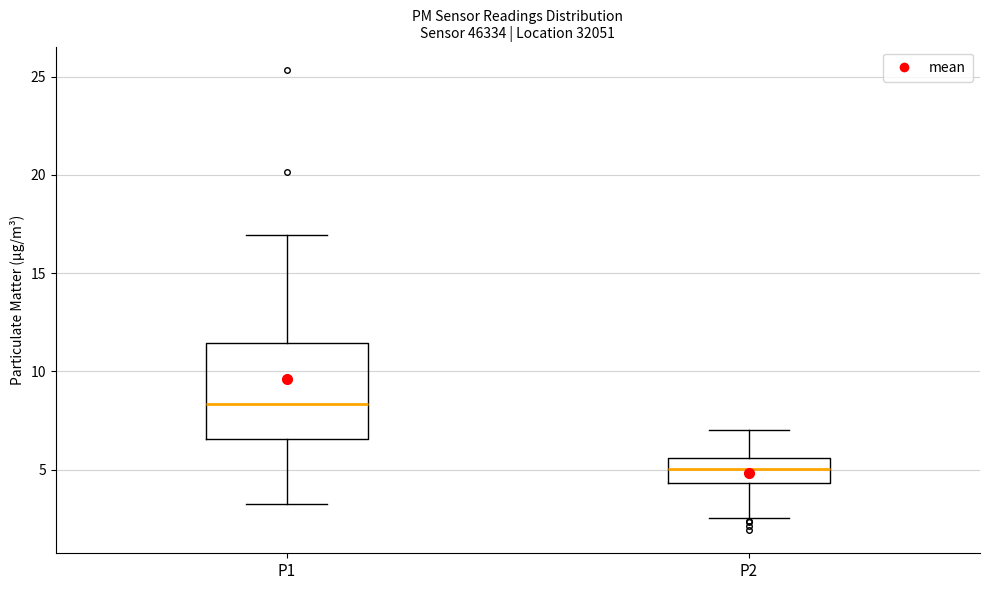

Which box is the tallest, from its lower edge to its upper edge?

P1